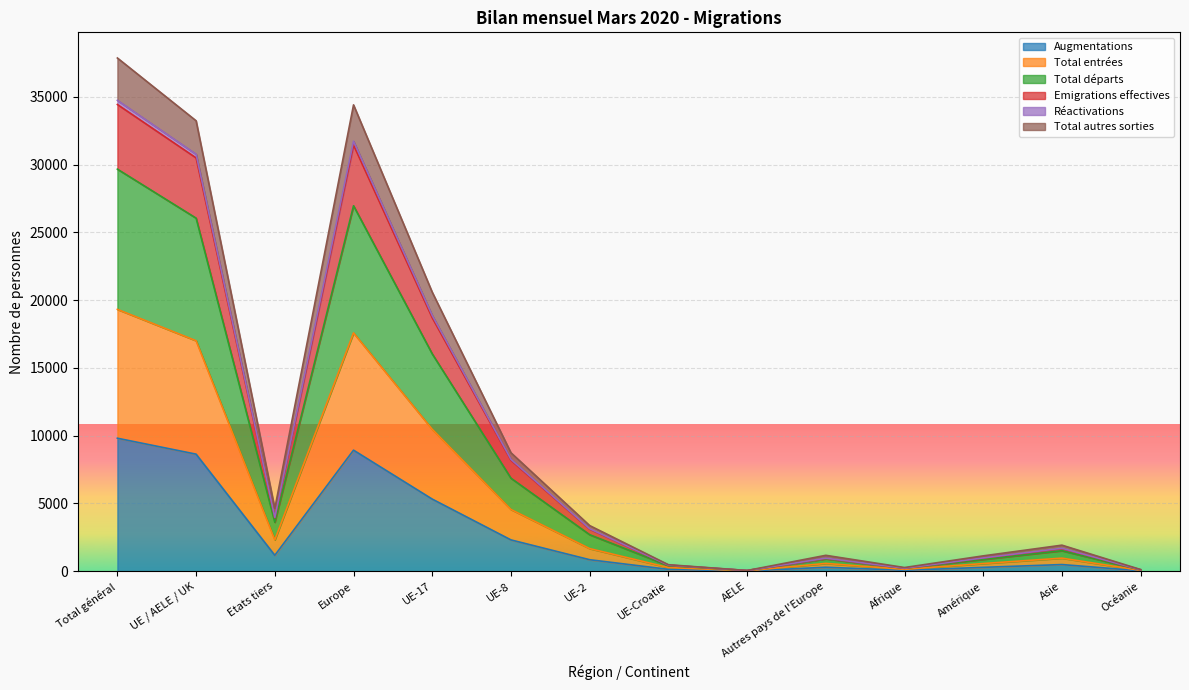

How many interior local peaks does the Réactivations series have?

3